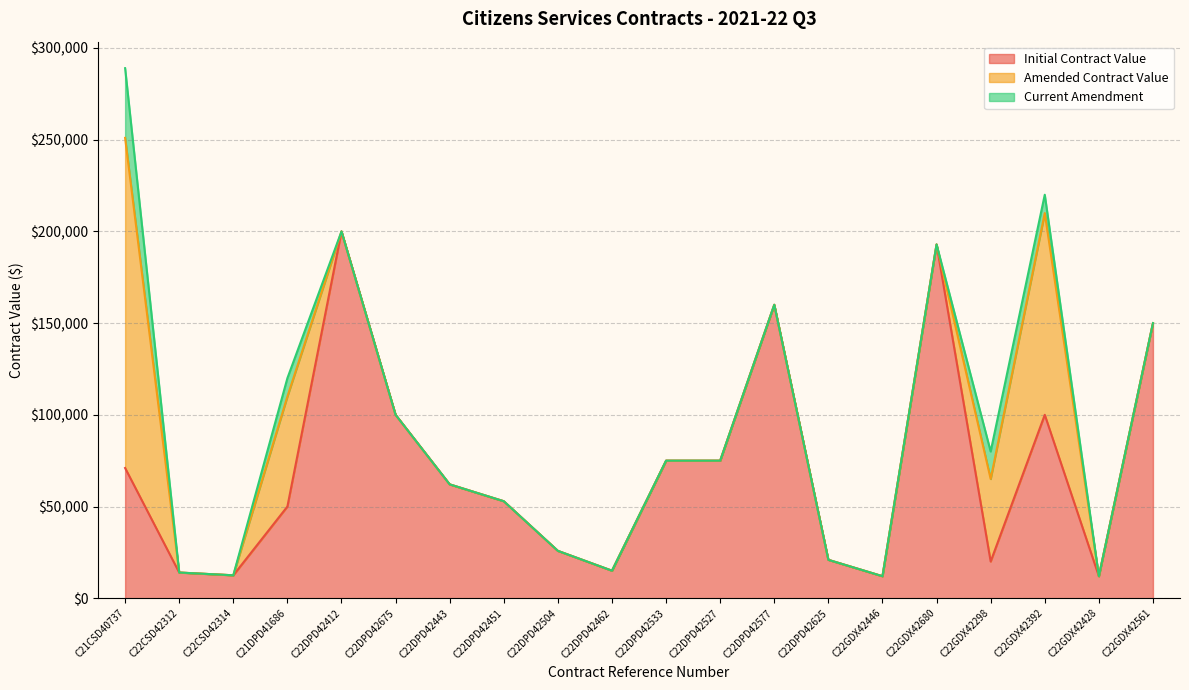

Reading left to right, extract all data points from this chart.

Initial Contract Value: 71000.0	14000.0	12500.0	50000.0	200000.0	100000.0	62073.0	52875.0	25812.5	15000.0	75000.0	75000.0	160000.0	20925.0	12000.0	192890.0	20000.0	100000.0	12000.0	150000.0
Amended Contract Value: 180000.0	0.0	0.0	60000.0	0.0	0.0	0.0	0.0	0.0	0.0	0.0	0.0	0.0	0.0	0.0	0.0	45000.0	110000.0	0.0	0.0
Current Amendment: 38000.0	0.0	0.0	10000.0	0.0	0.0	0.0	0.0	0.0	0.0	0.0	0.0	0.0	0.0	0.0	0.0	15000.0	10000.0	0.0	0.0